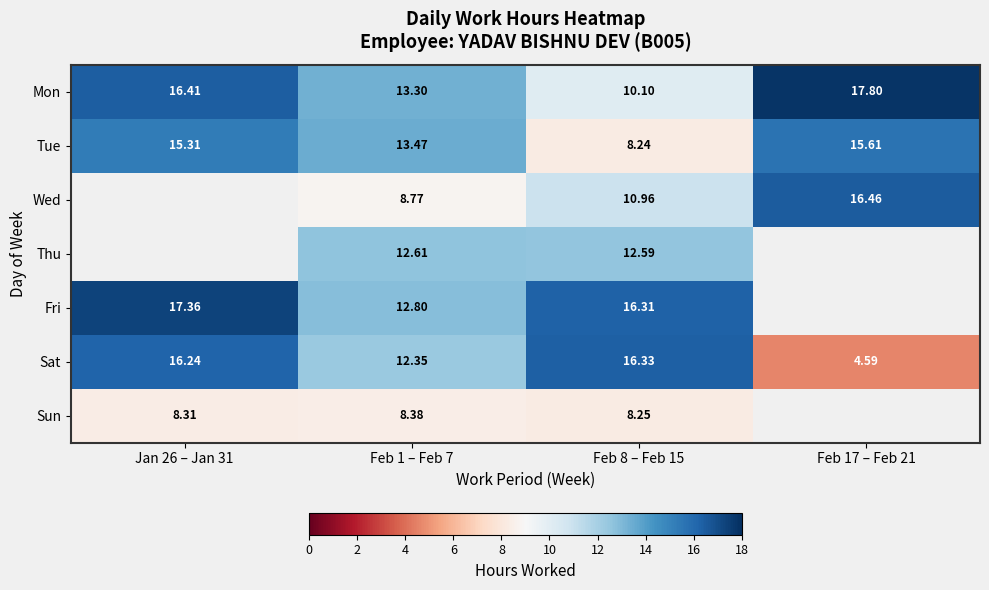

List the labels in order of Sat value, smallest first.

Feb 17 – Feb 21, Feb 1 – Feb 7, Jan 26 – Jan 31, Feb 8 – Feb 15